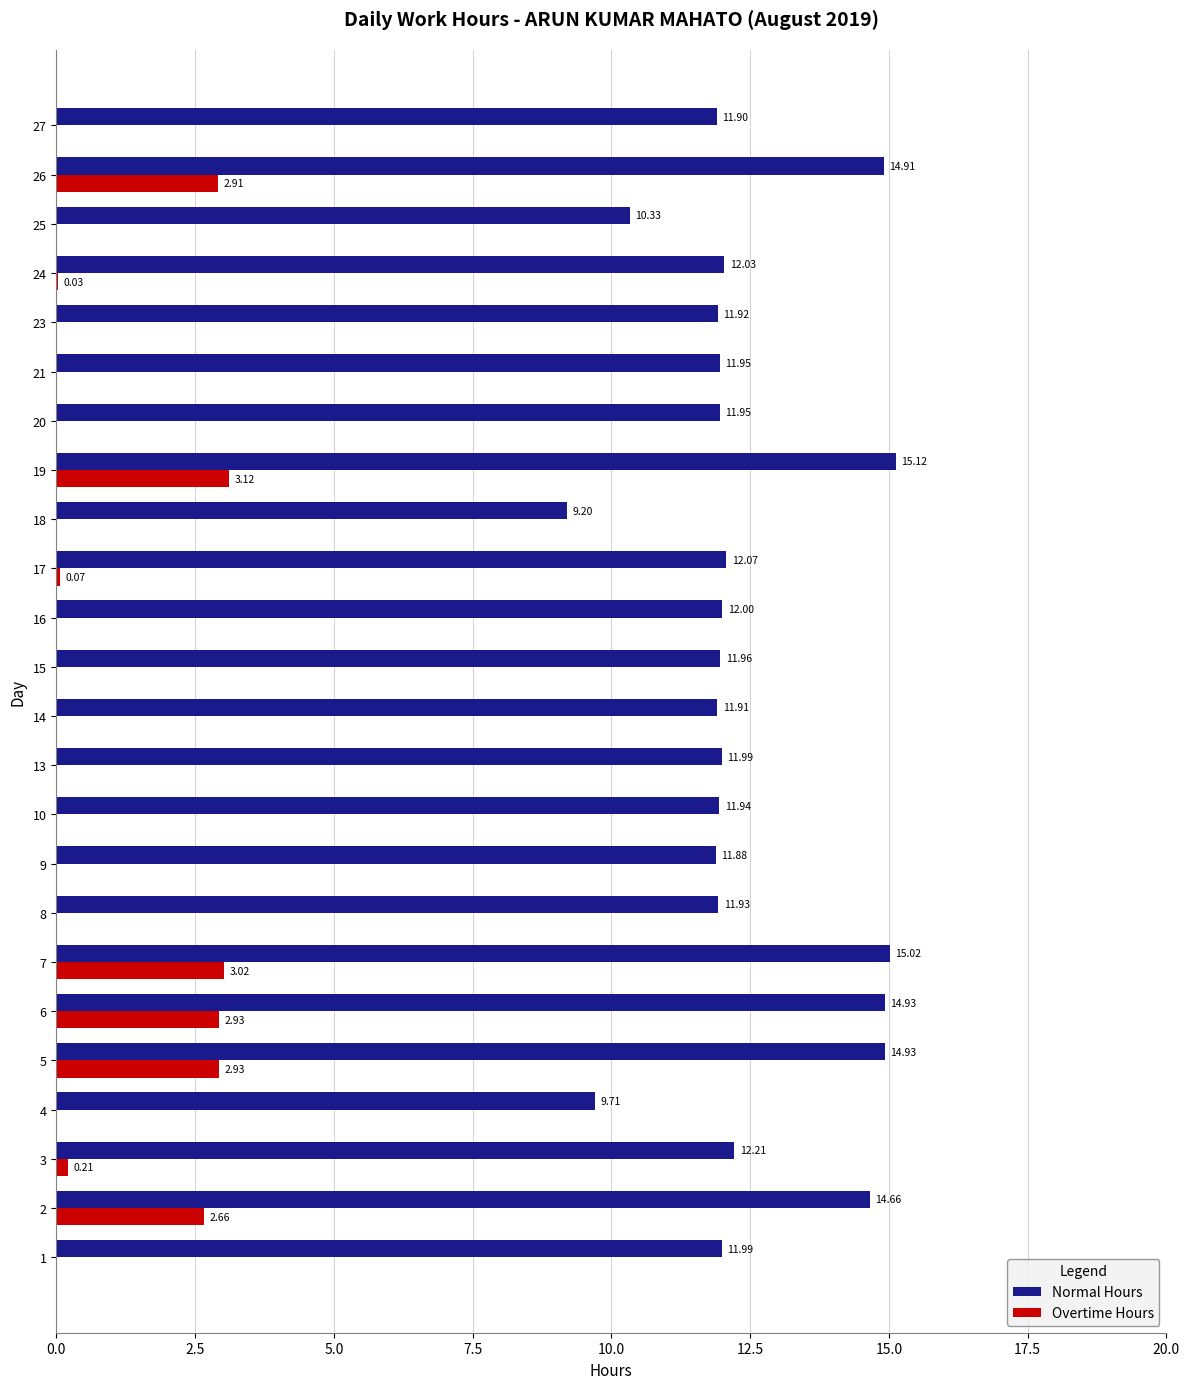

At which category is the sum across all series the highest?

19